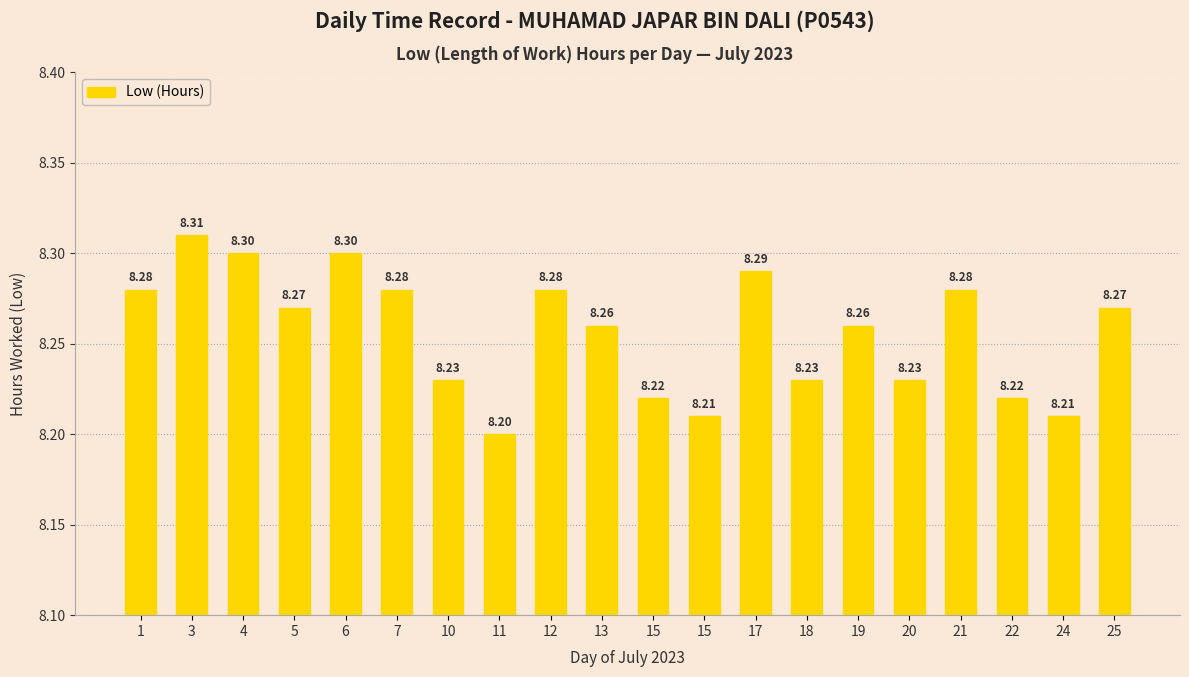

Rank the categories by value from lowest to highest.

11, 15, 24, 15, 22, 10, 18, 20, 13, 19, 5, 25, 1, 7, 12, 21, 17, 4, 6, 3